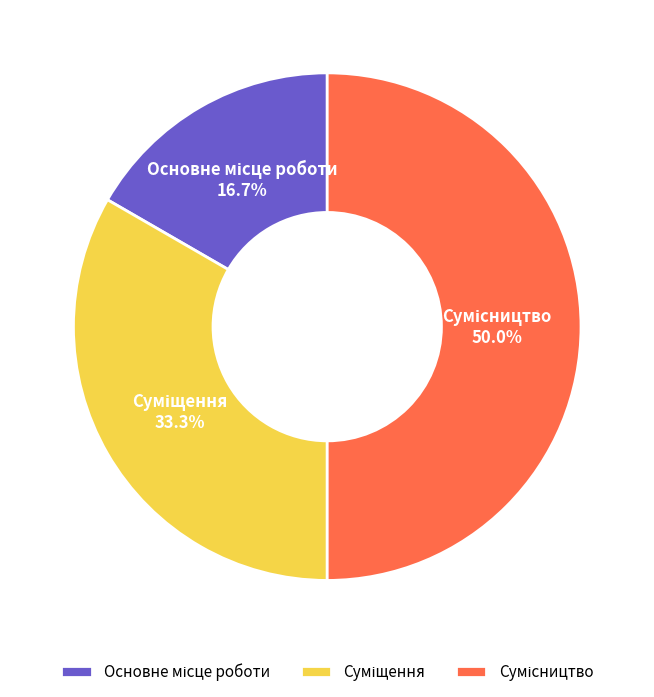

Which slice is the smallest?

Основне місце роботи